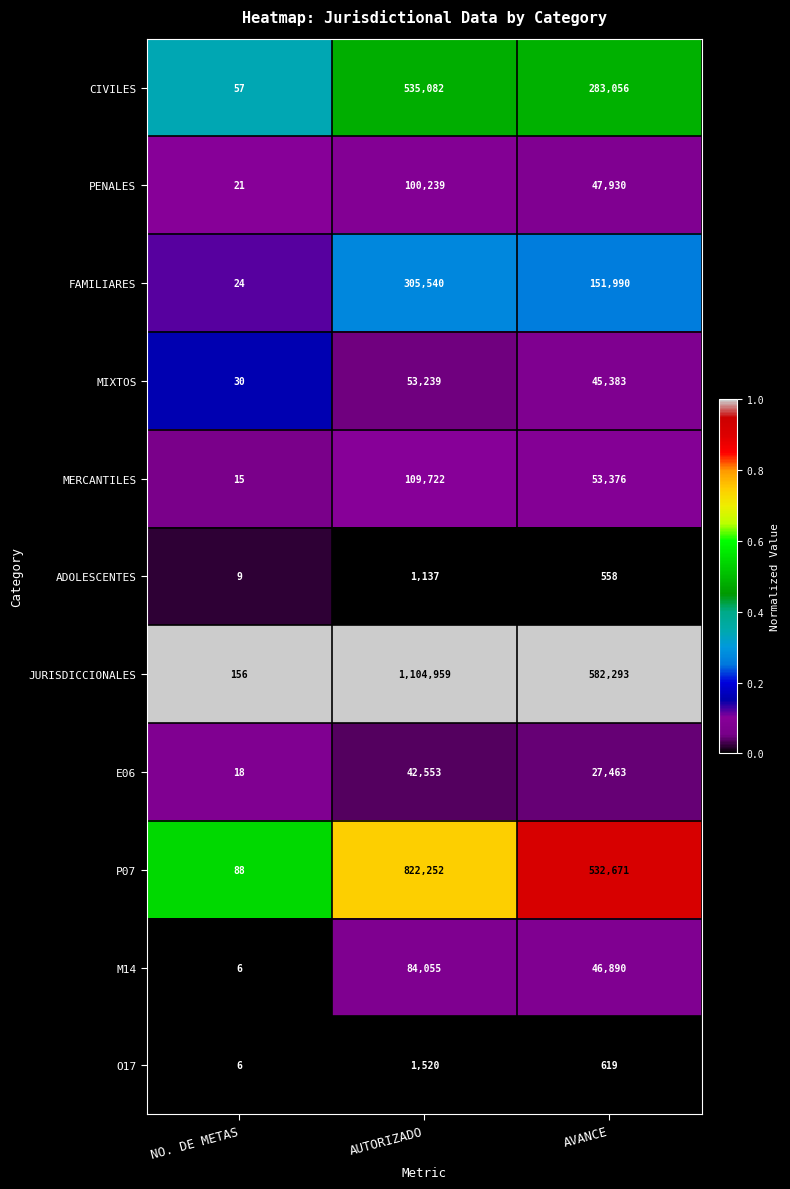

What is the total value across all series at NO. DE METAS?

430